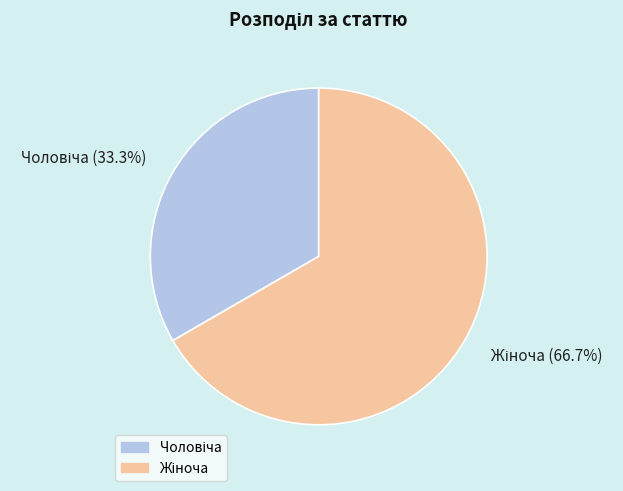

Is there any slice that represents more than half of the pie?

Yes